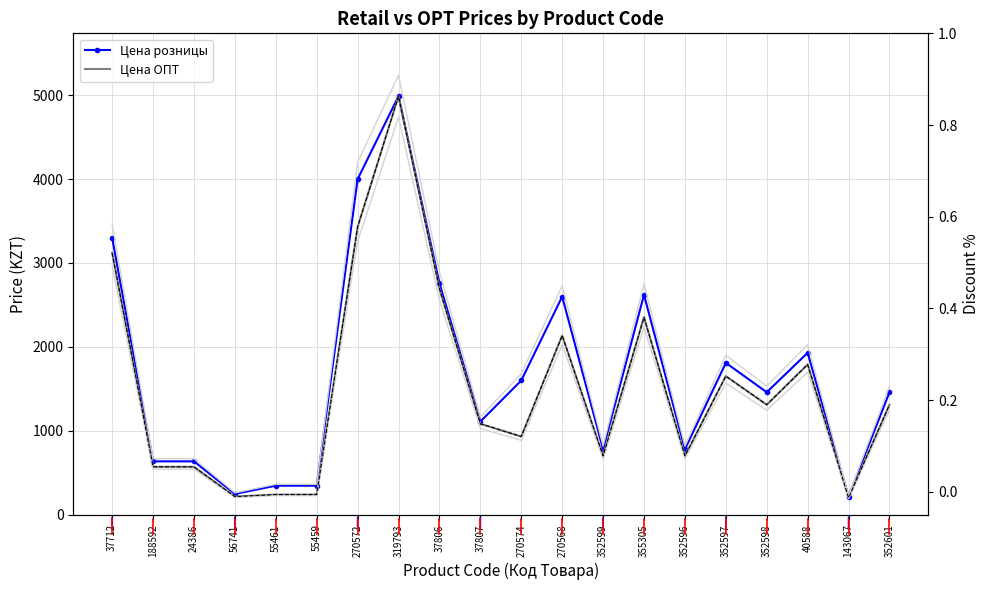

Which series has the widest spread of values?

Цена ОПТ